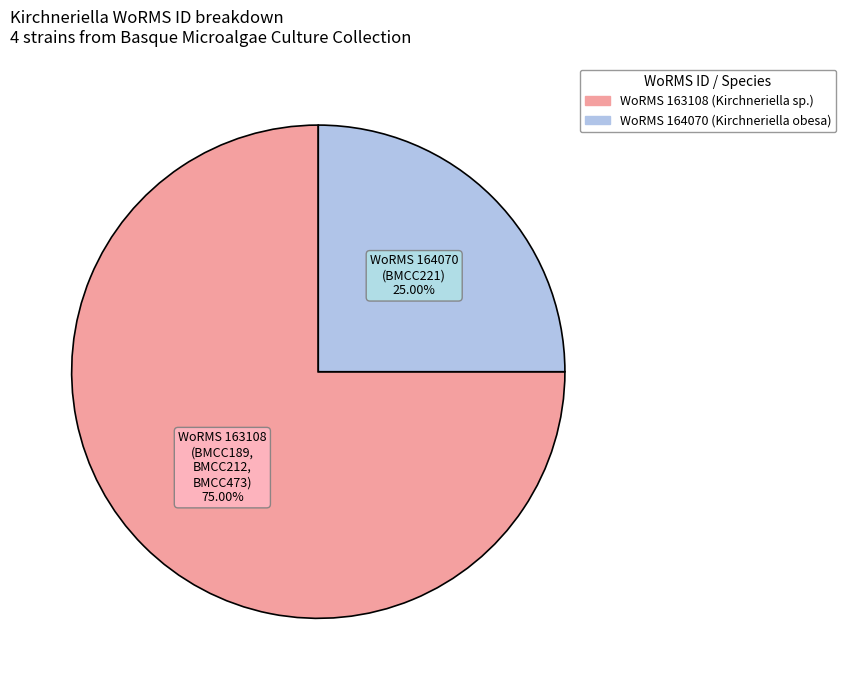

Is there a majority slice in this chart?

Yes